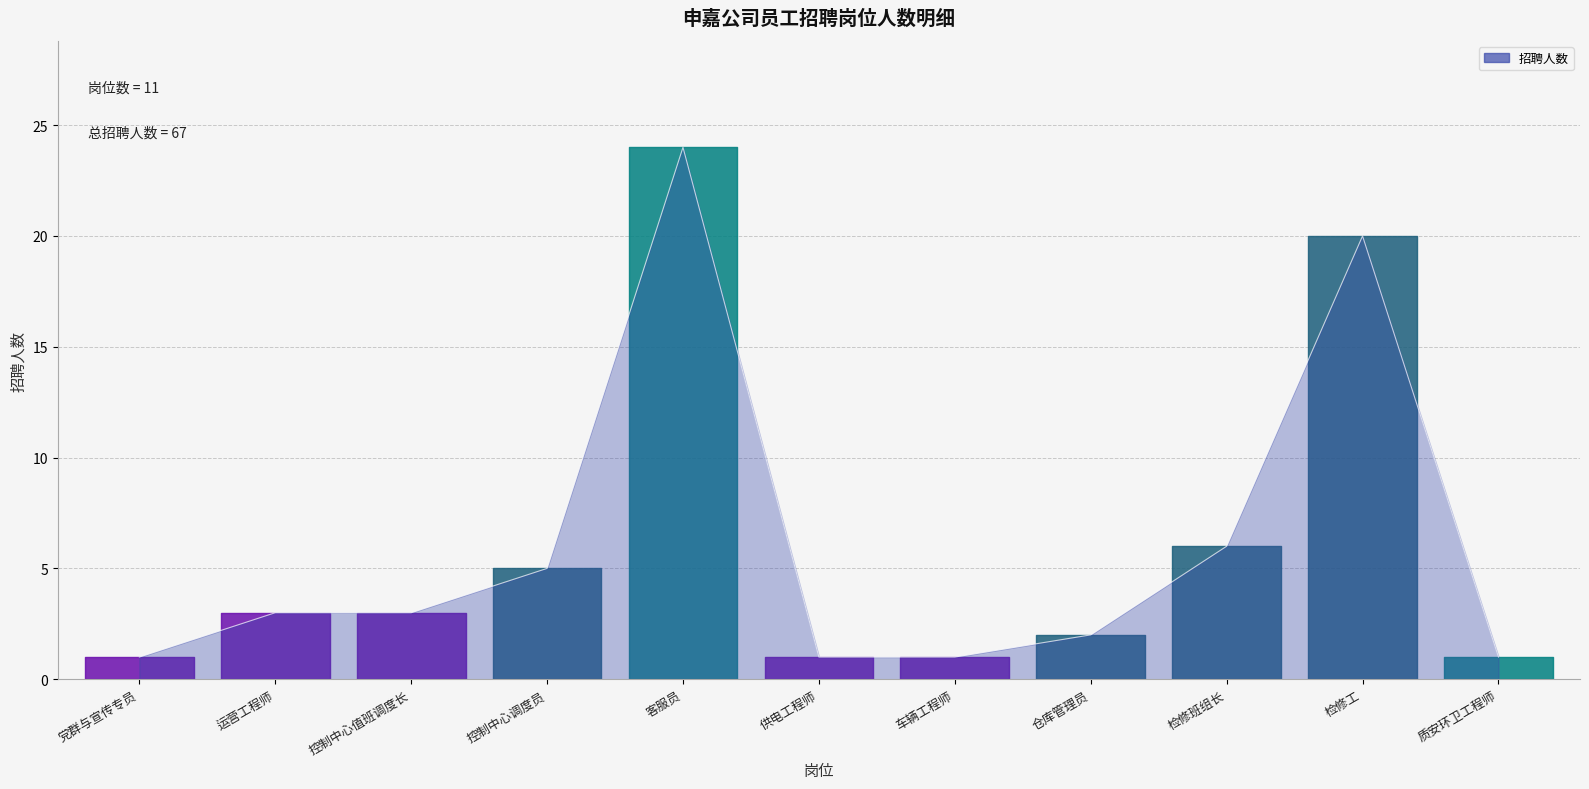

How many lines are shown in the chart?

1